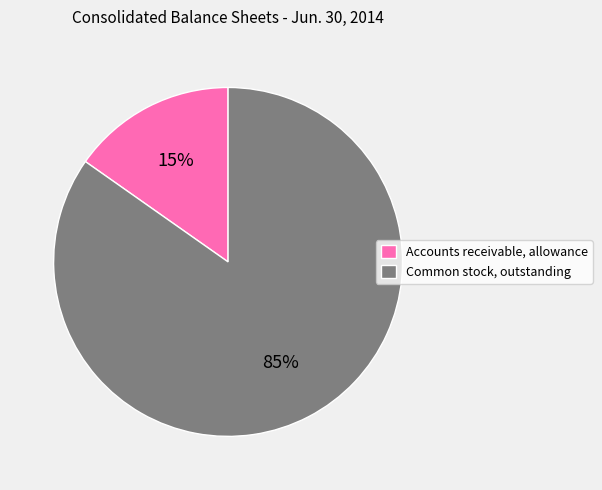

To the nearest percent, what is the combined percentage of Common stock, outstanding and Accounts receivable, allowance?

100%